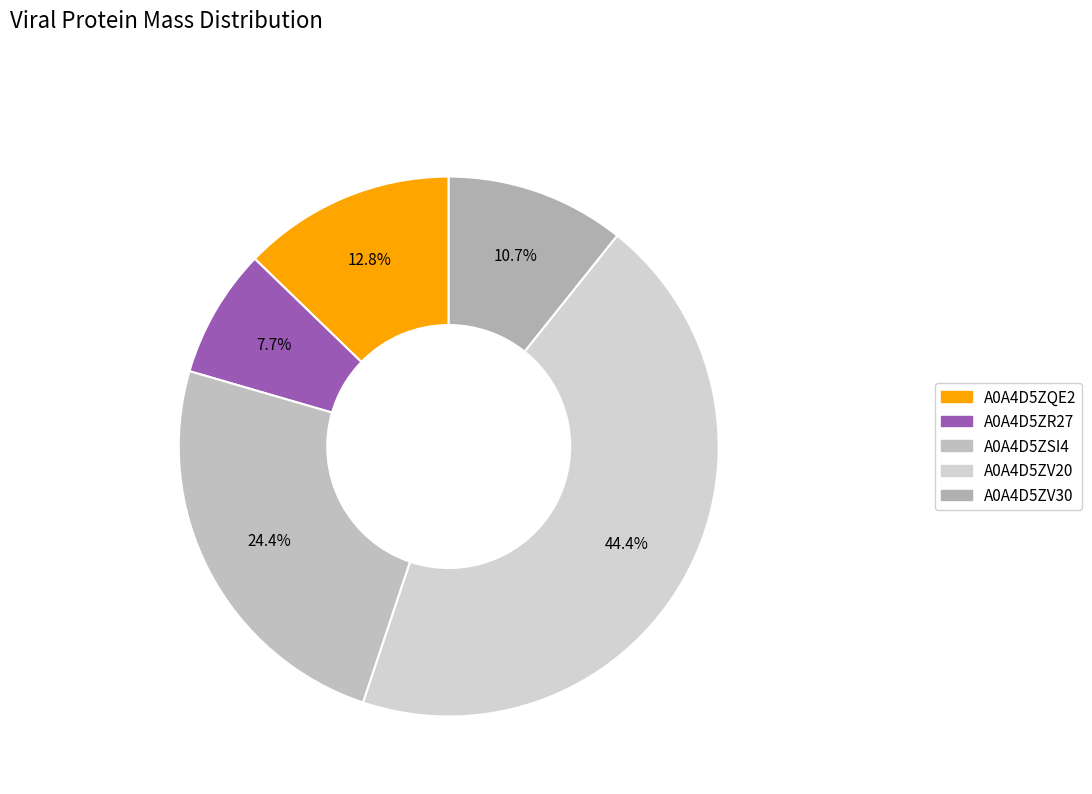

To the nearest percent, what portion does A0A4D5ZSI4 represent?

24%